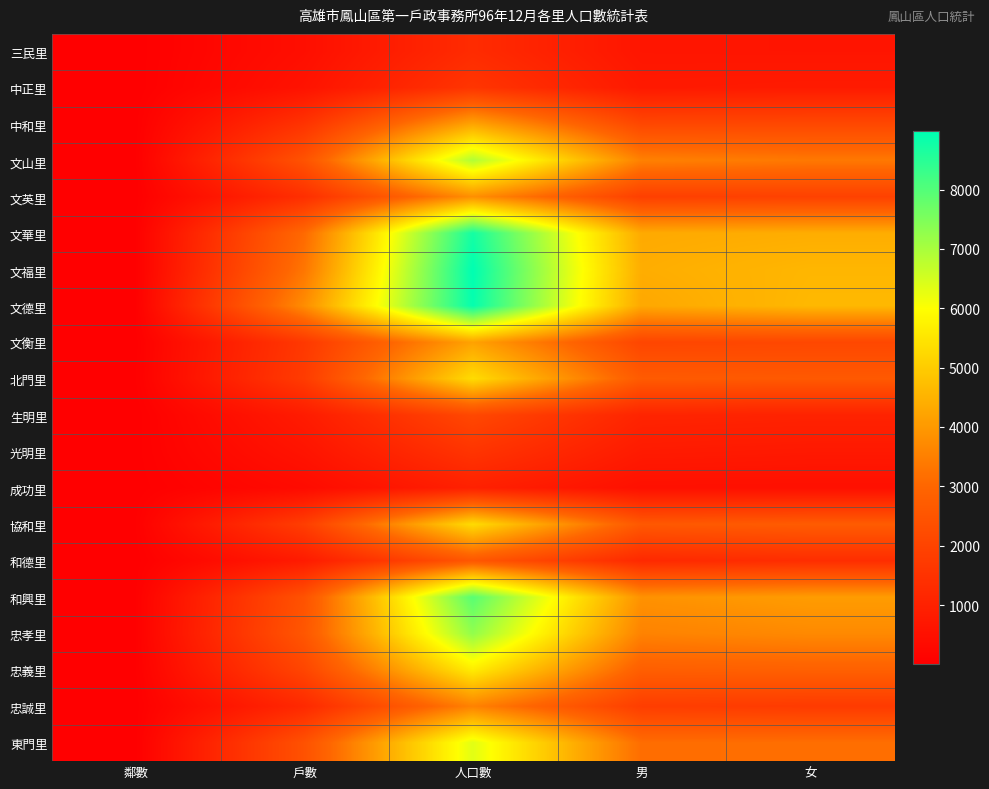

What is the smallest value displayed?

13